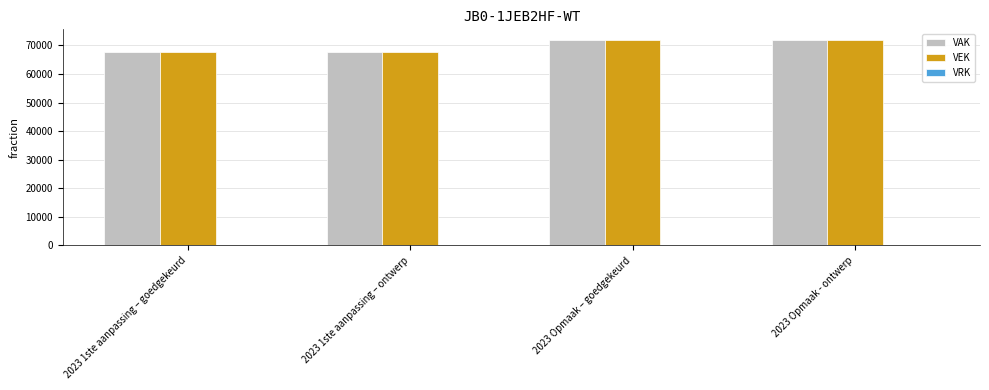

What is the value of the VEK bar at the 3rd from the left?

72052